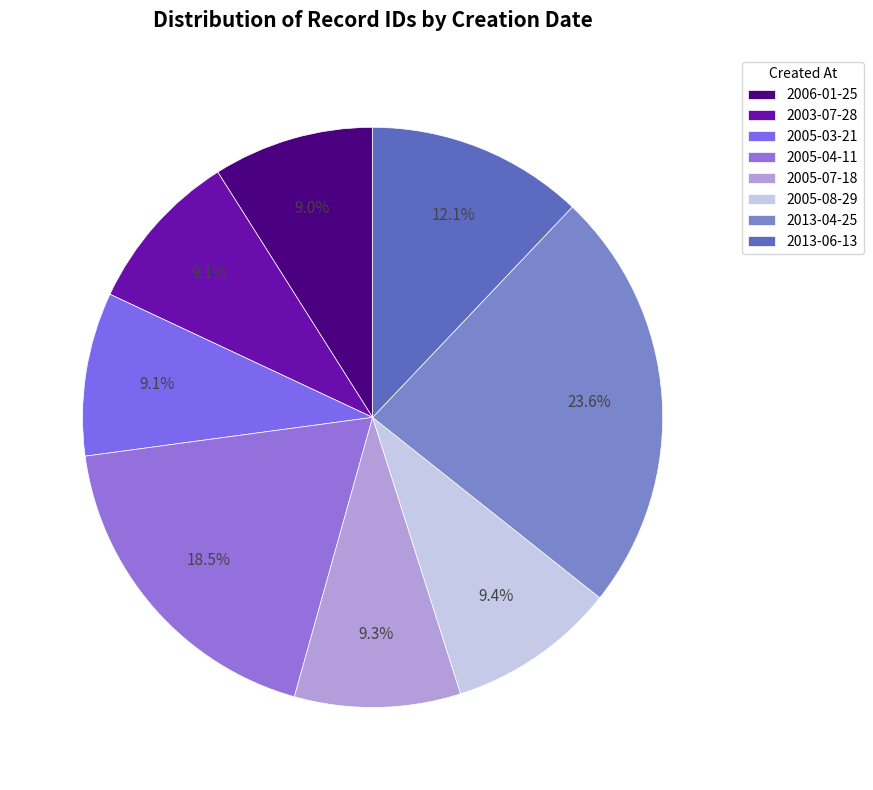

The 2006-01-25 slice represents 1% of the pie. True or false?

False